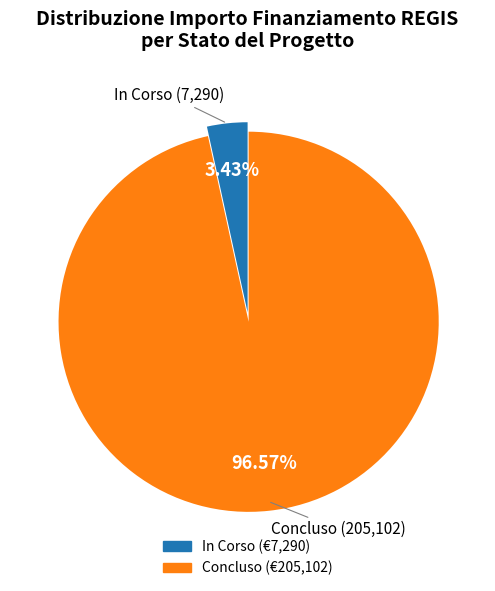

To the nearest percent, what is the combined percentage of Concluso and In Corso?

100%